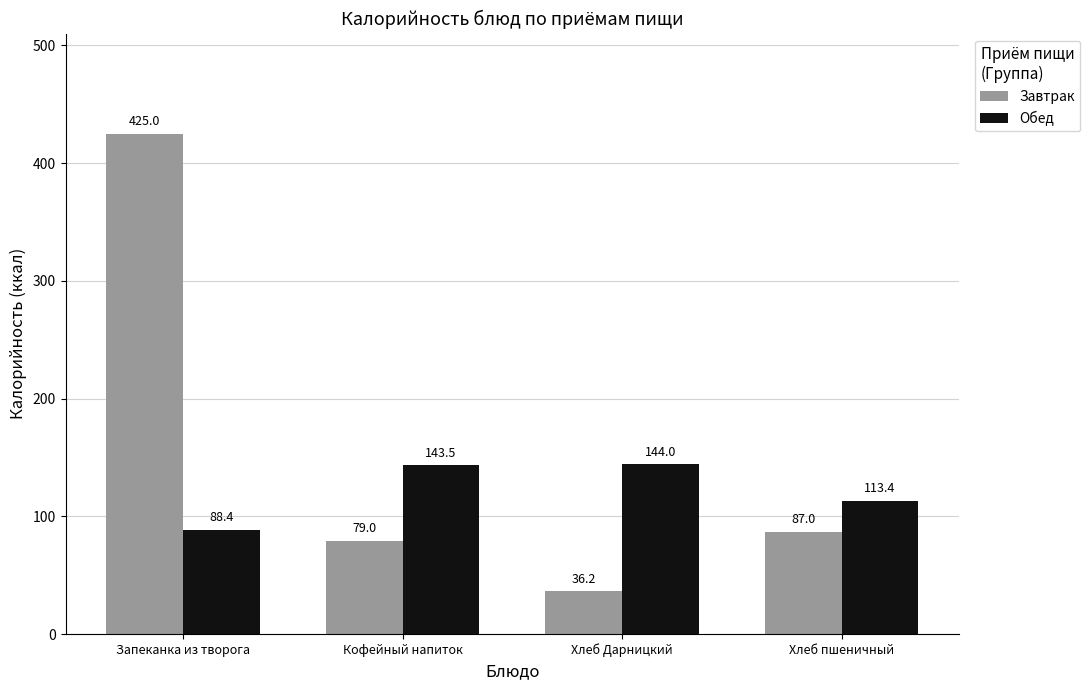

What is the value of the Обед bar at the 2nd from the left?

143.5